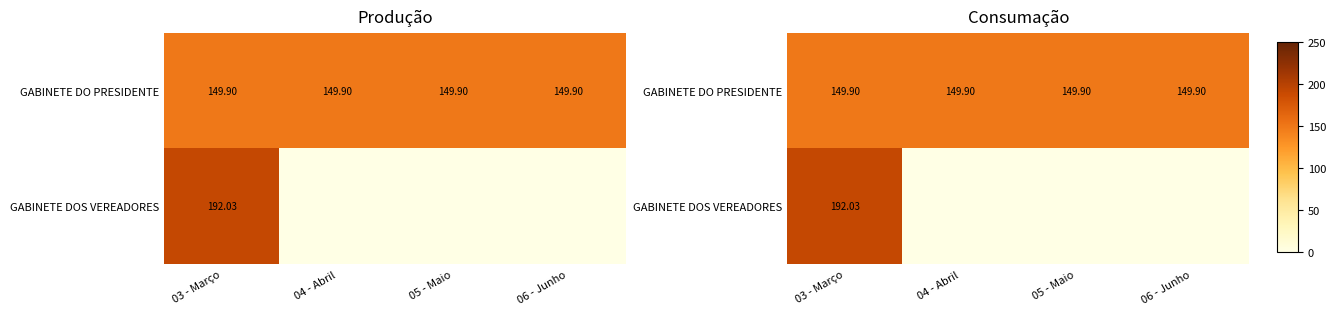

List the series in order of their peak value, lowest first.

GABINETE DO PRESIDENTE, GABINETE DOS VEREADORES